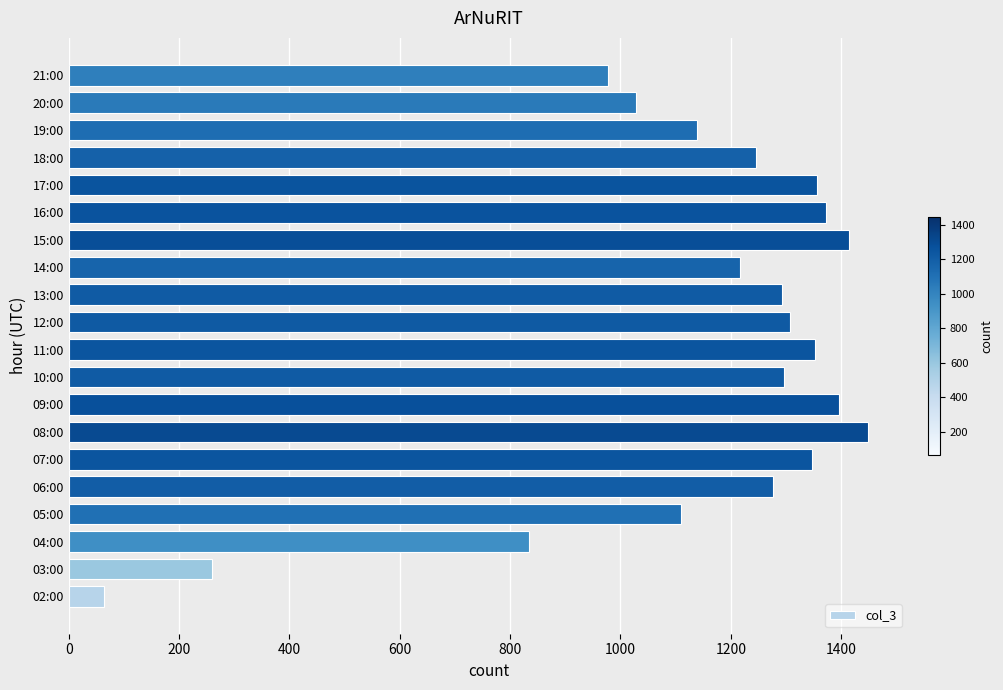

What is the average value?

1137